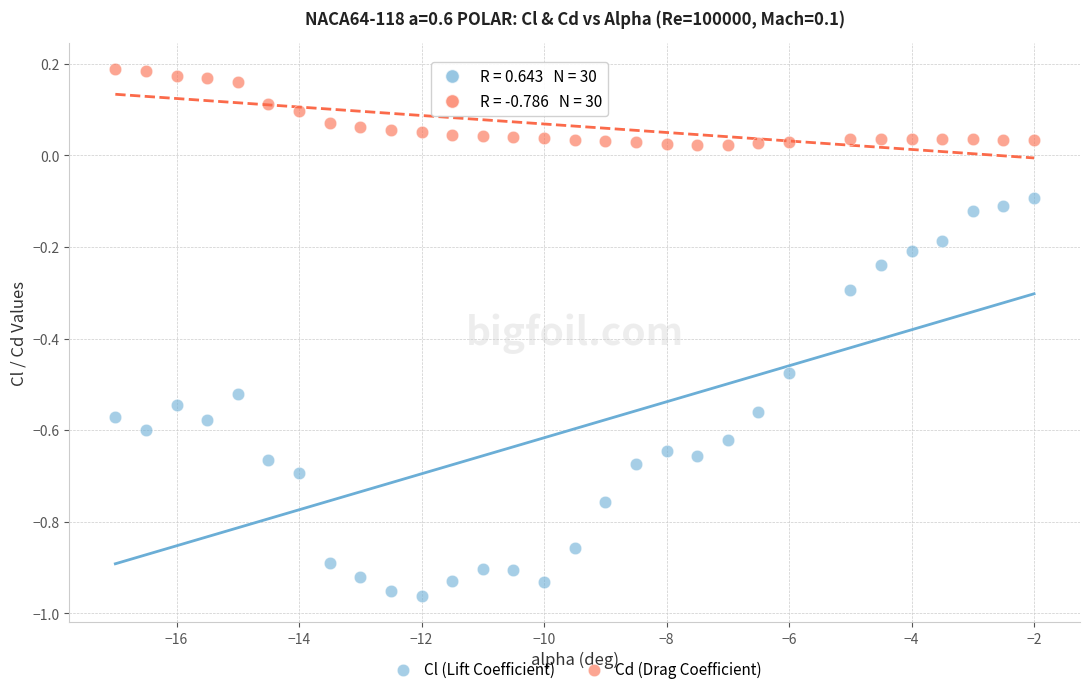

Across all data points, what is the range of Y values (max minus min)?

1.1